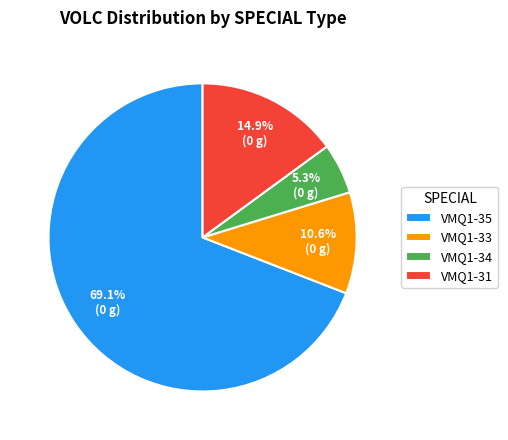

Is there any slice that represents more than half of the pie?

Yes